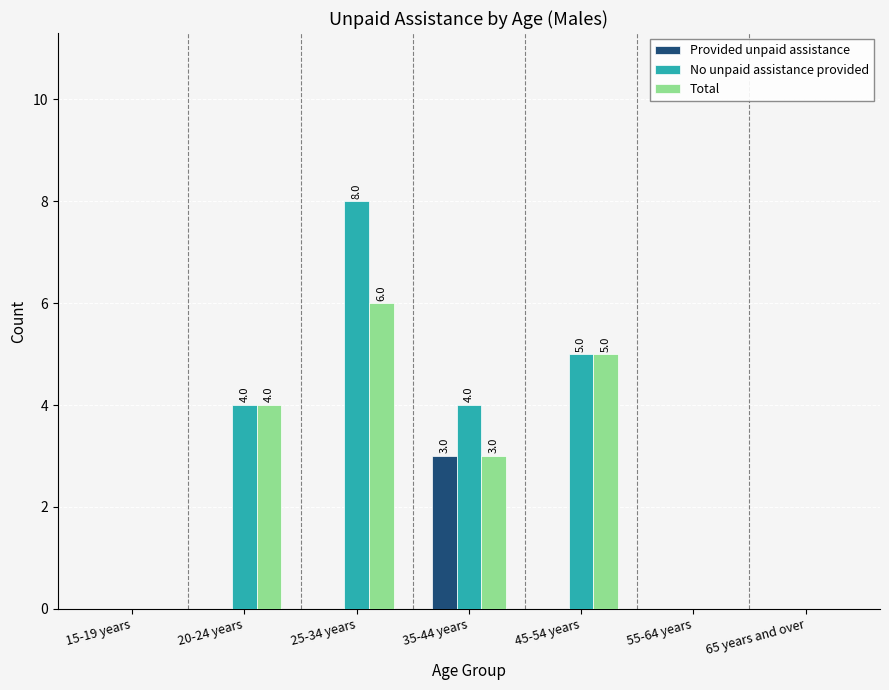

Which series changed the most between 25-34 years and 45-54 years?

No unpaid assistance provided